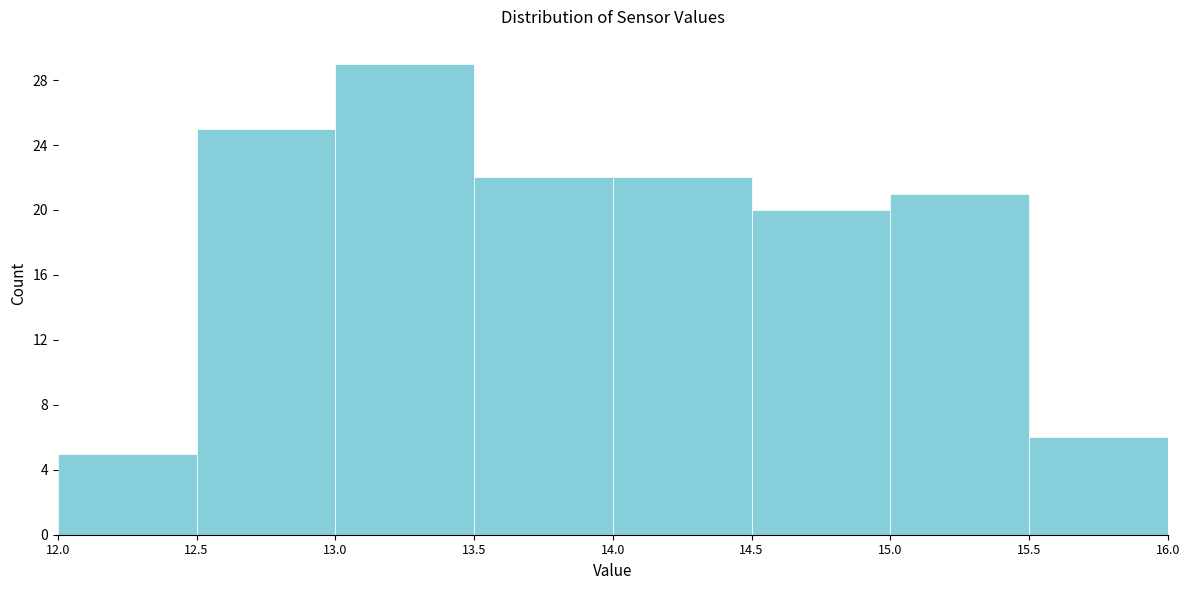

Over which range of the x-axis is the bar tallest?

13.0 to 13.5